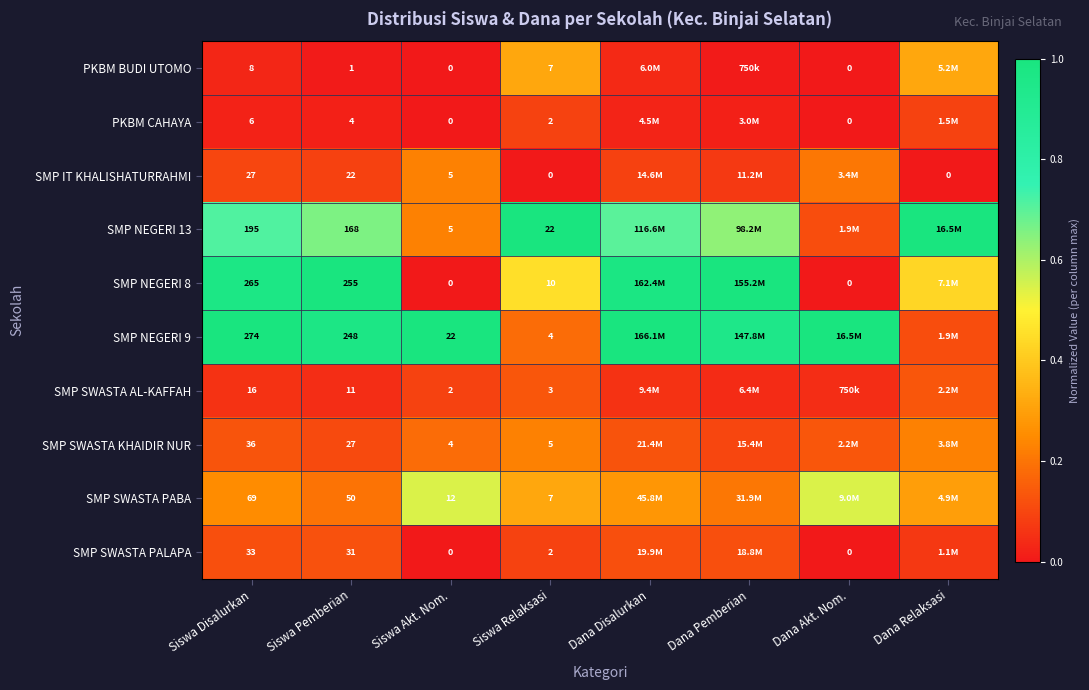

Which has a higher value, Siswa Pemberian or Dana Disalurkan?

Dana Disalurkan